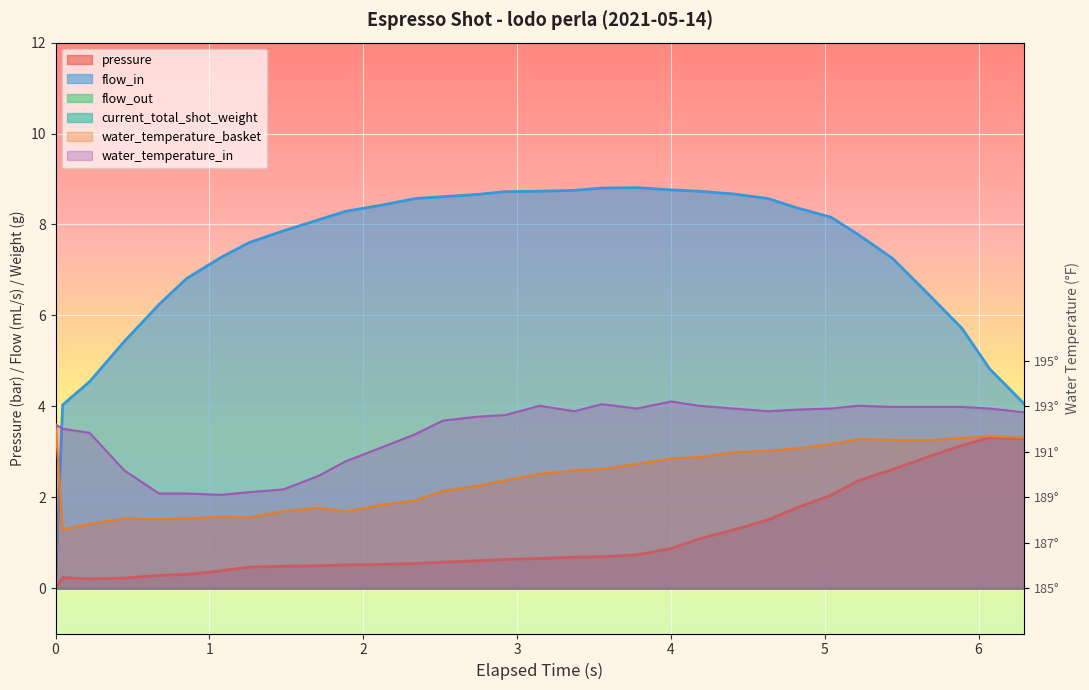

Between 6 and 22, which is larger?

22